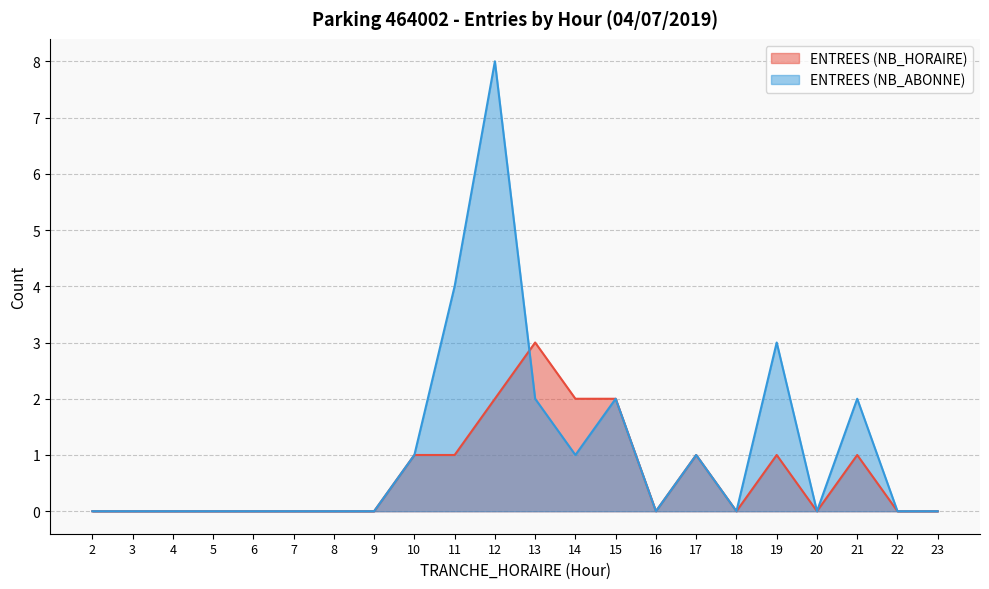

At which category does ENTREES (NB_ABONNE) reach its first local peak?

12